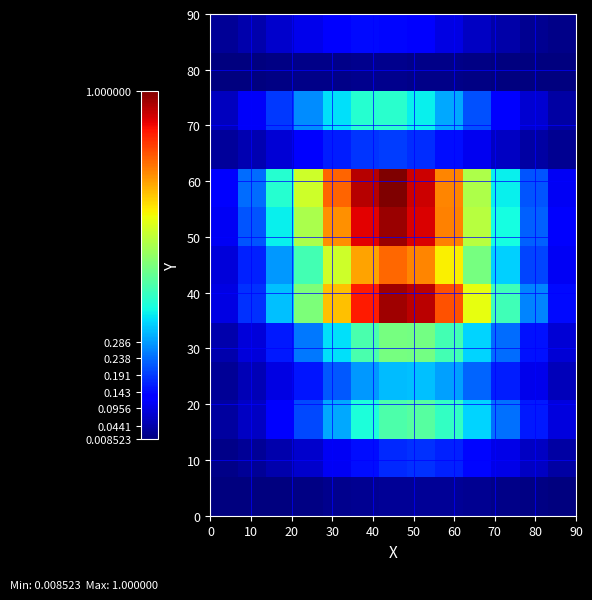

What is the greatest value displayed?

1.0